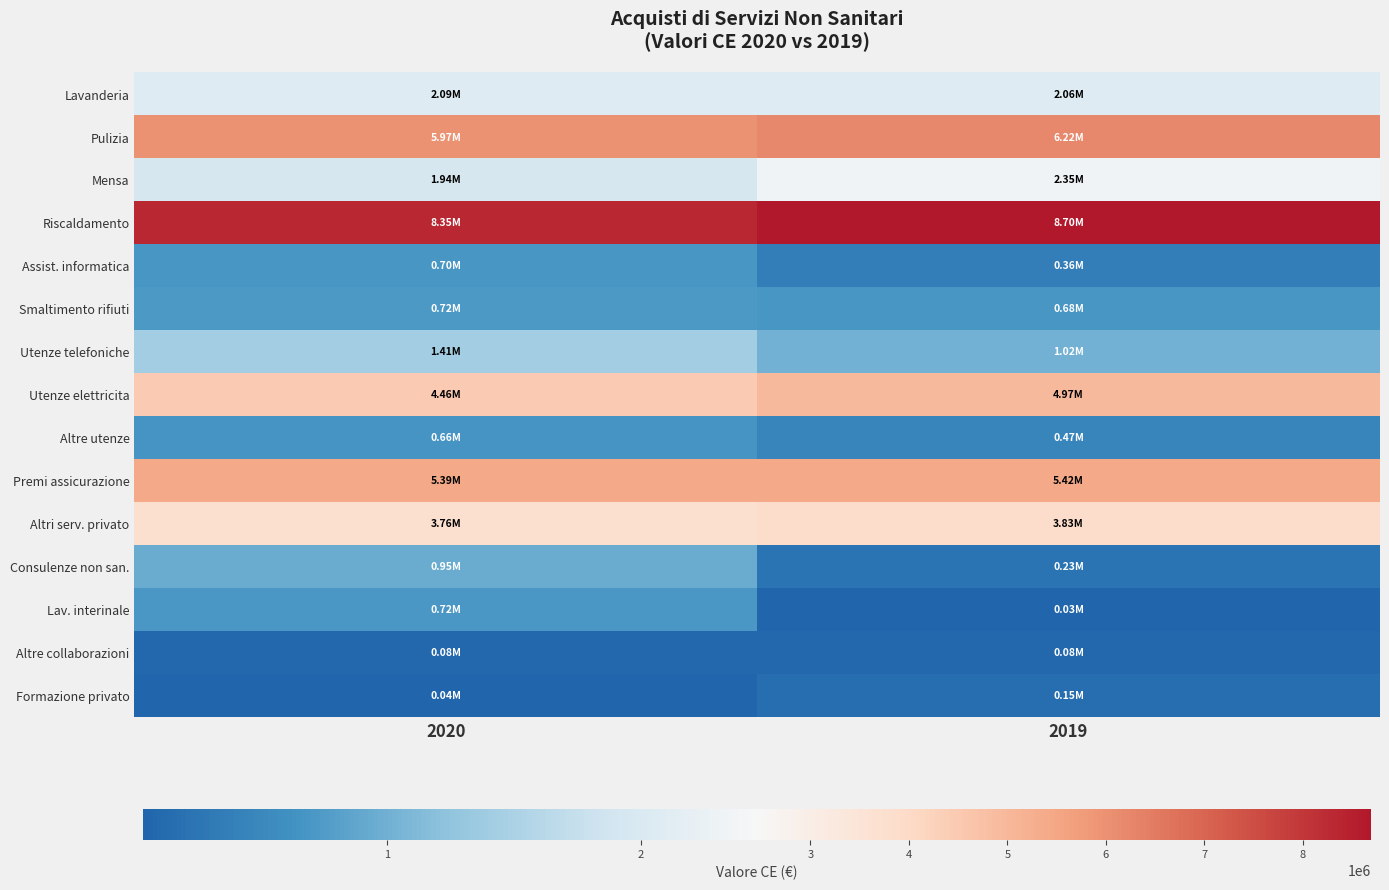

How many series are shown in this chart?

15